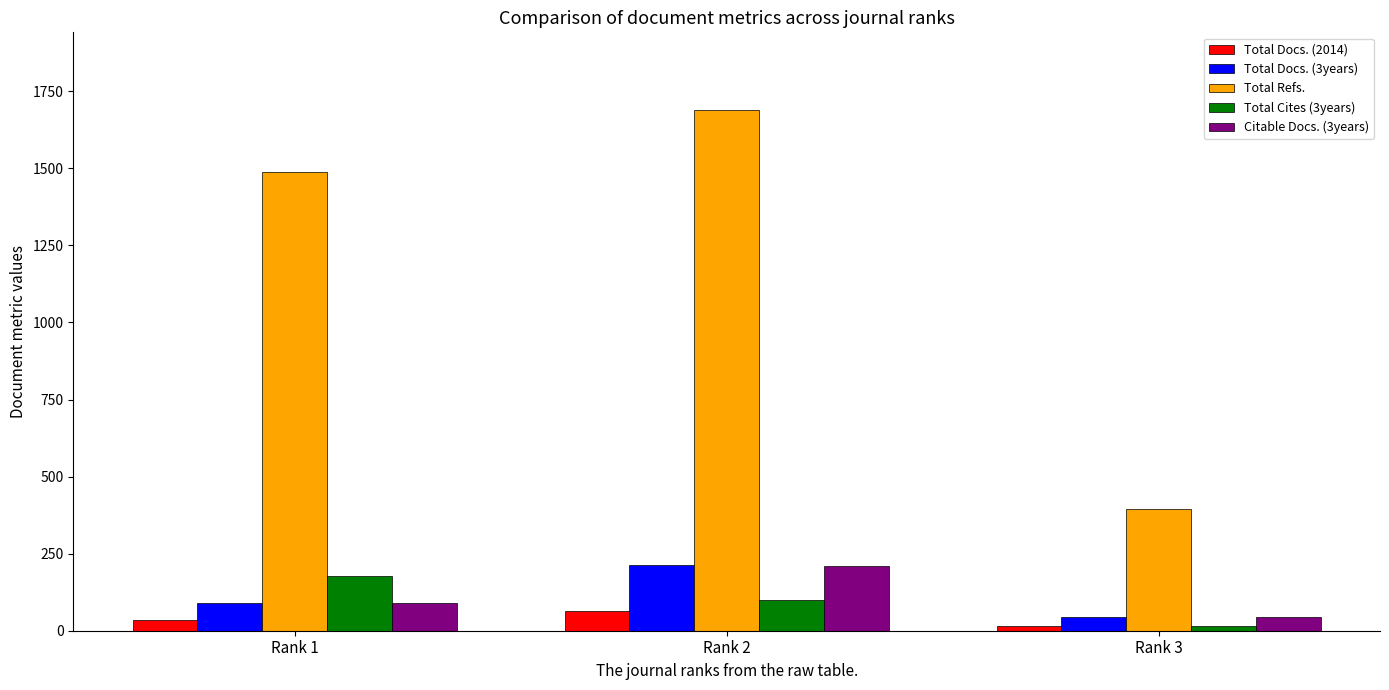

What is the greatest value displayed?

1688